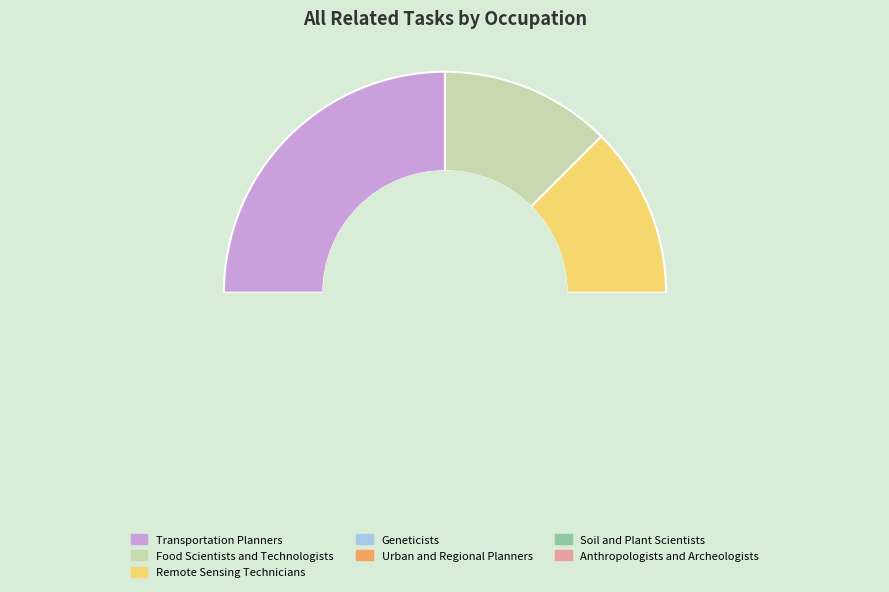

What is the total percentage of Remote Sensing Technicians and Soil and Plant Scientists?

25.0%